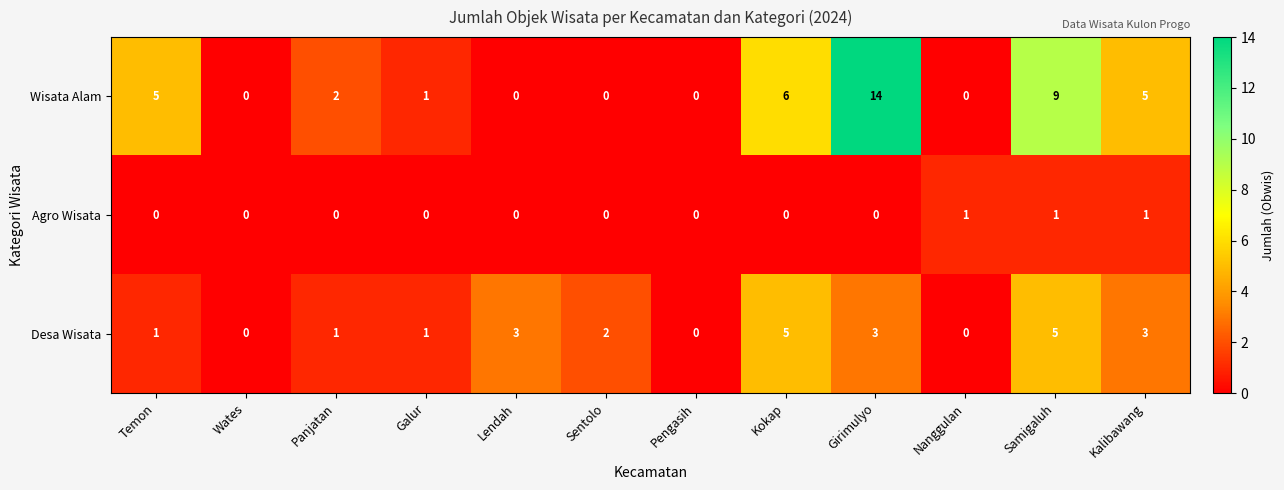

What is the difference between the second highest and minimum values in the Wisata Alam series?

9